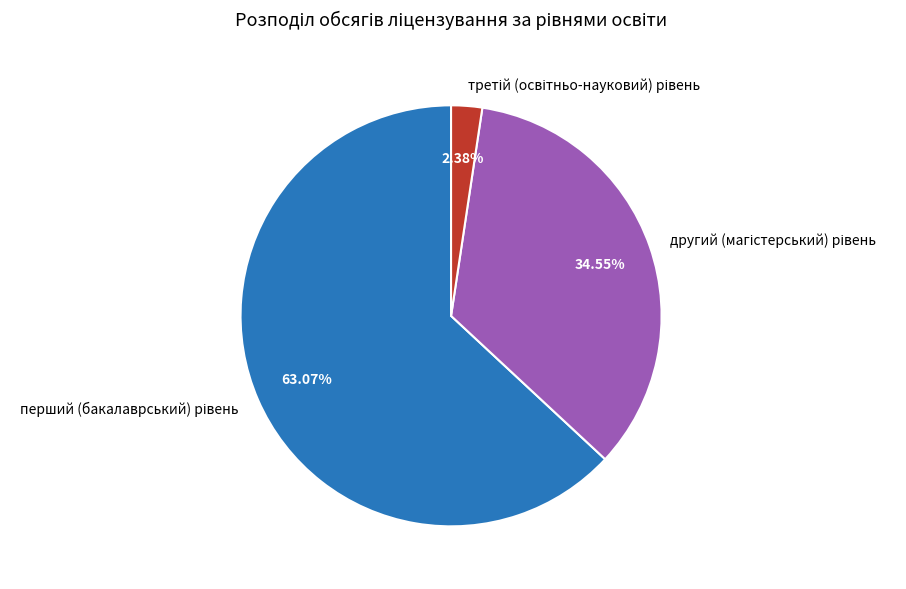

Does any single category account for the majority?

Yes